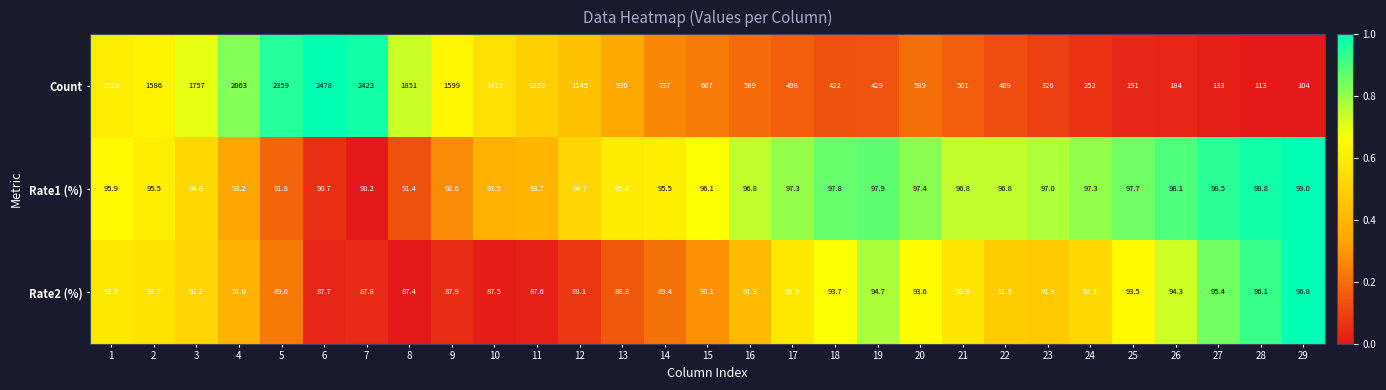

Rank the categories by Count value from highest to lowest.

6, 7, 5, 4, 8, 3, 9, 2, 1, 10, 11, 12, 13, 14, 15, 20, 16, 21, 17, 19, 18, 22, 23, 24, 25, 26, 27, 28, 29